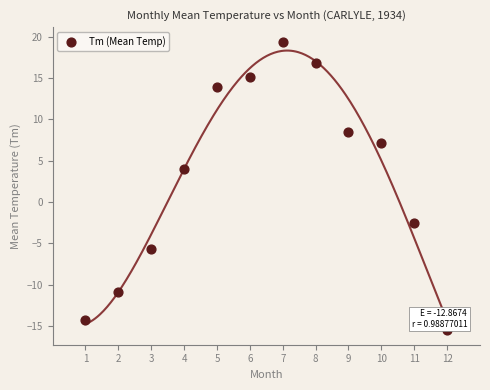

What is the average Y value?

3.0